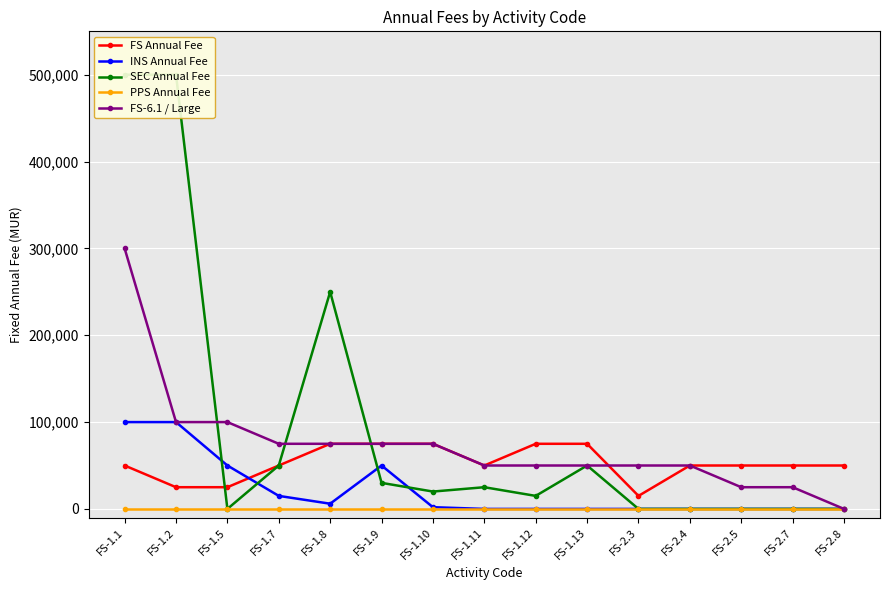

Which series ends up on top after the final intersection of INS Annual Fee and SEC Annual Fee?

SEC Annual Fee